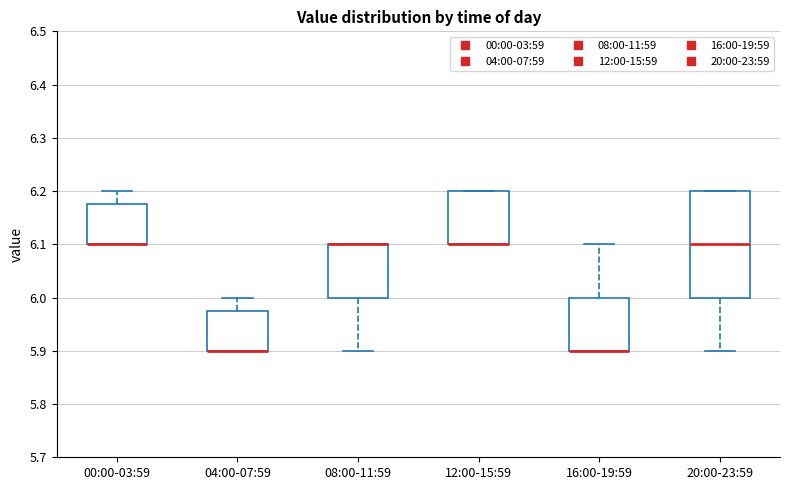

Which box is the tallest, from its lower edge to its upper edge?

20:00-23:59